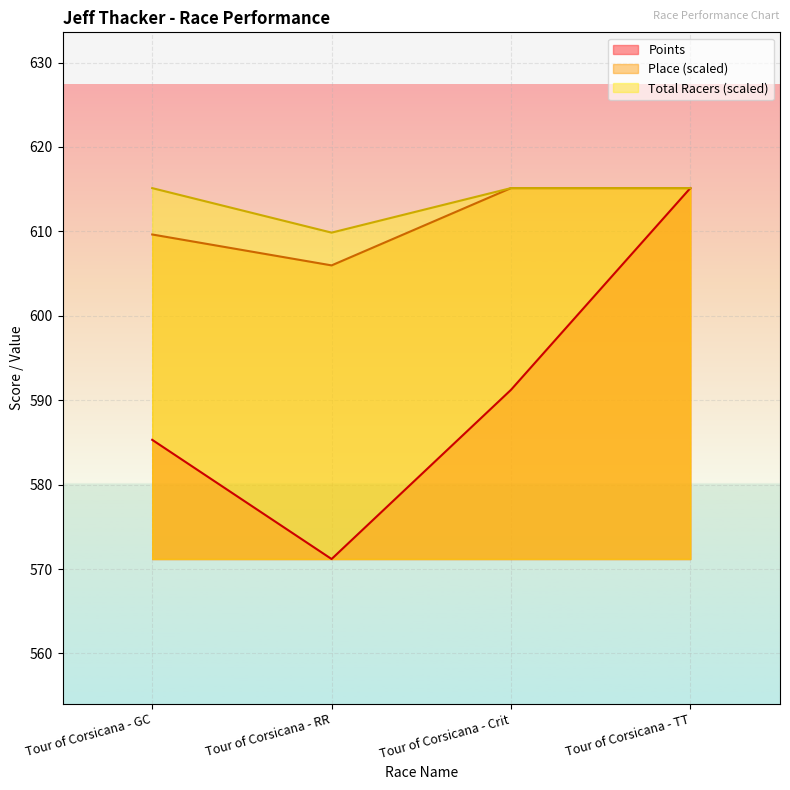

Reading left to right, transcribe all the data shown in this chart.

Points: 585.3	571.2	591.2	615.1
Place: 609.6	606.0	615.1	615.1
Total Racers: 615.1	609.9	615.1	615.1